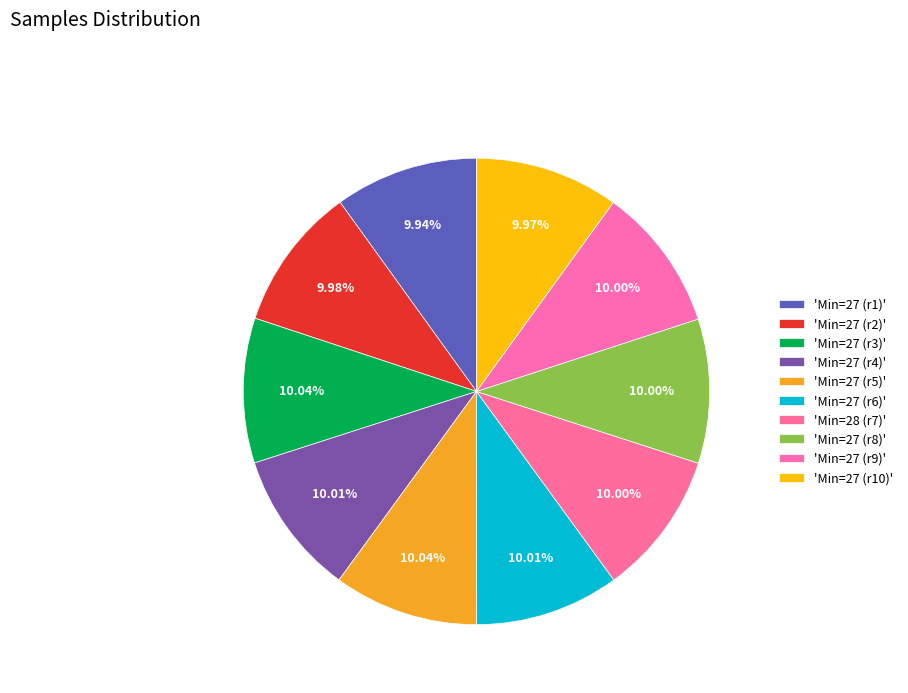

How many slices are in this pie chart?

10